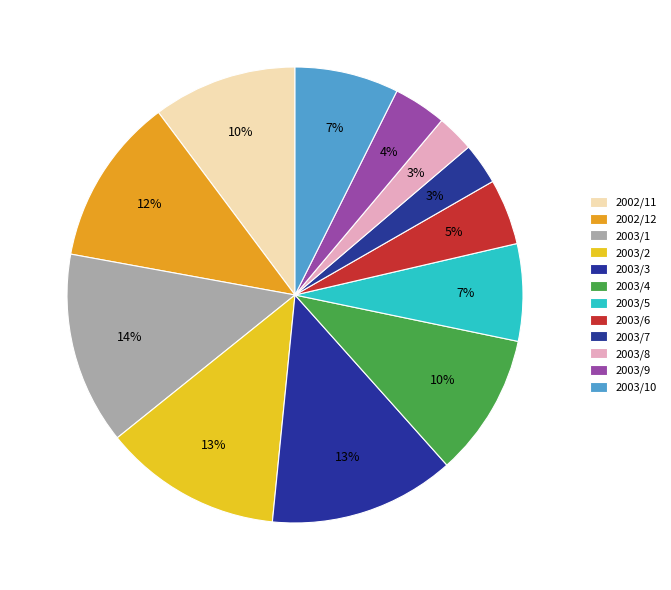

Which has a higher value, 2003/4 or 2003/8?

2003/4